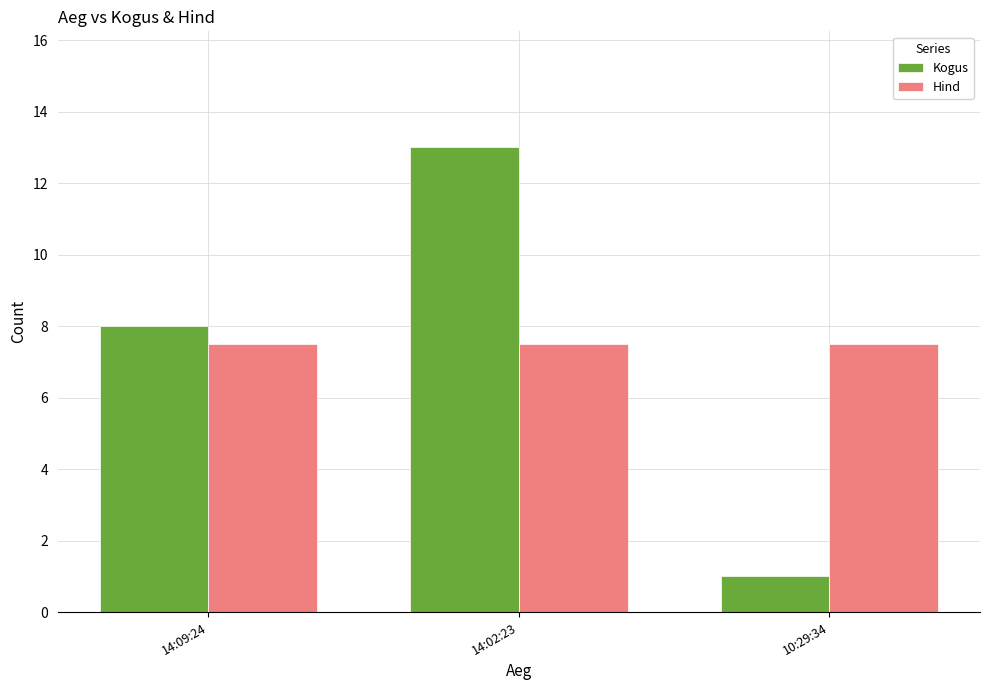

Which series has the largest range (max minus min)?

Kogus